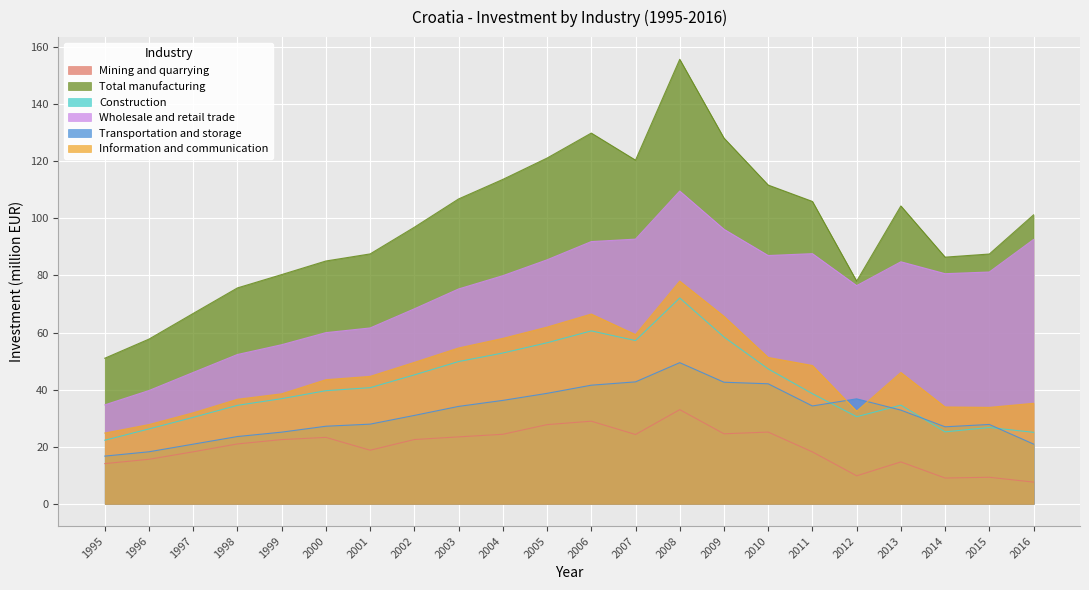

True or false: Wholesale and retail trade and Mining and quarrying intersect in this chart.

False